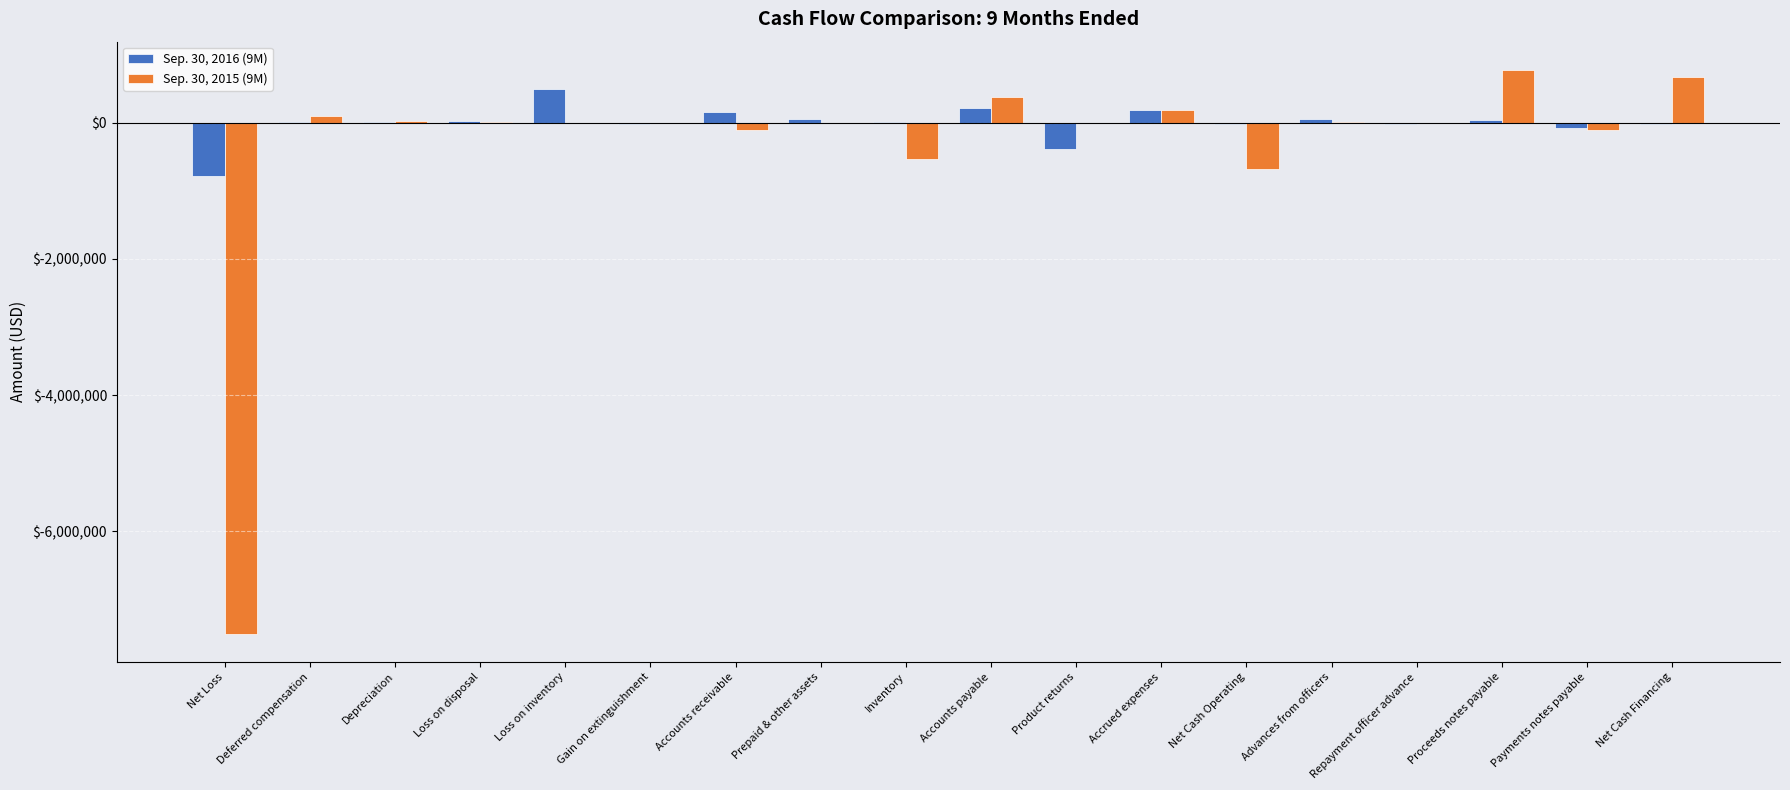

Is it true that Sep. 30, 2015 (9M) equals -3482747 at Loss on inventory?

False